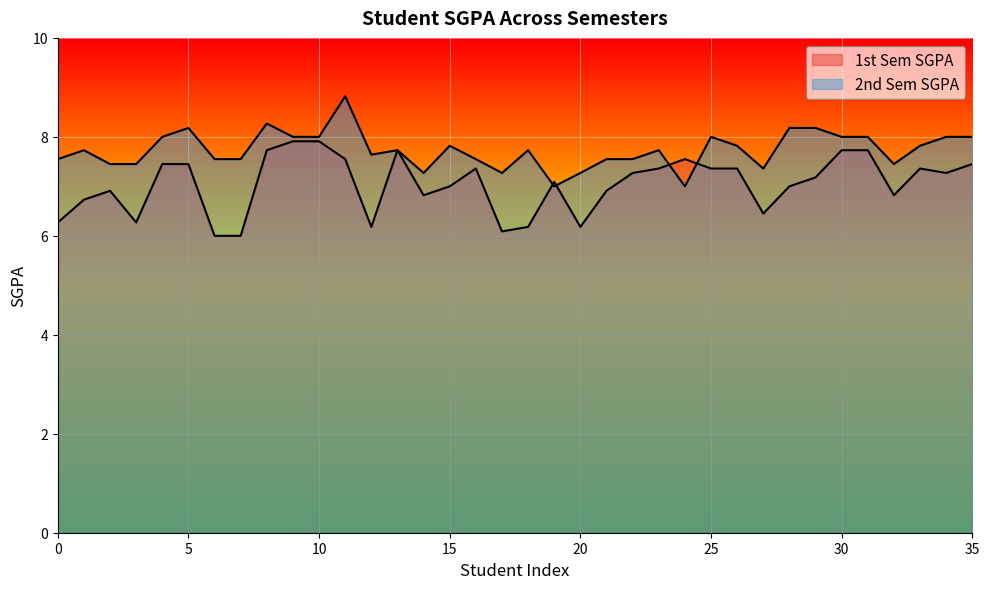

What is the minimum value shown in the chart?

6.0